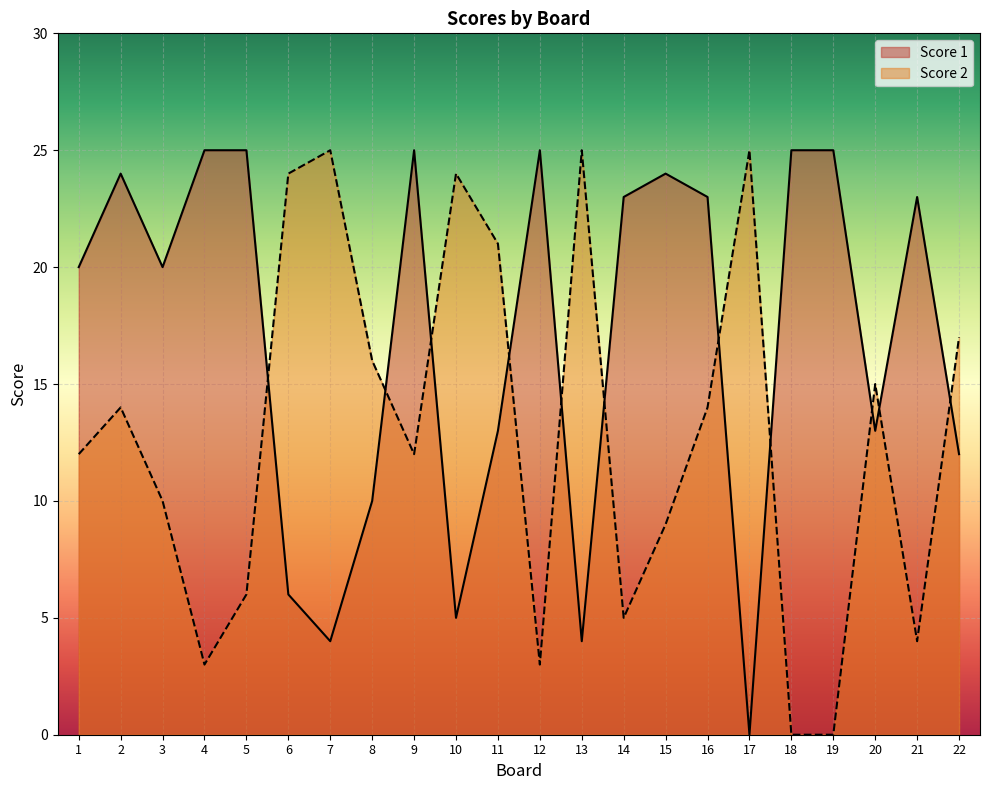

The value of Score 2 at 5 is 6. True or false?

True